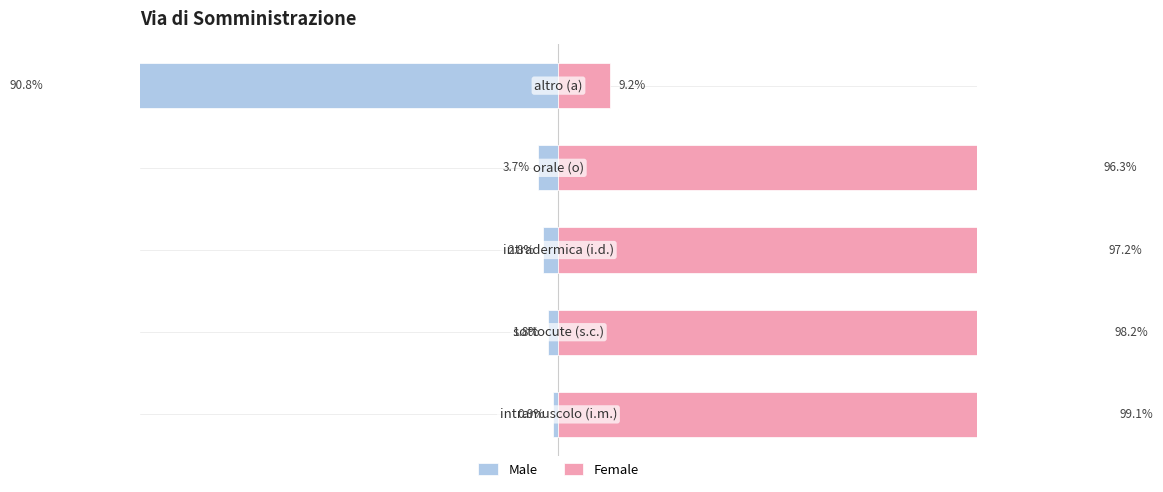

Does the chart contain any negative values?

Yes